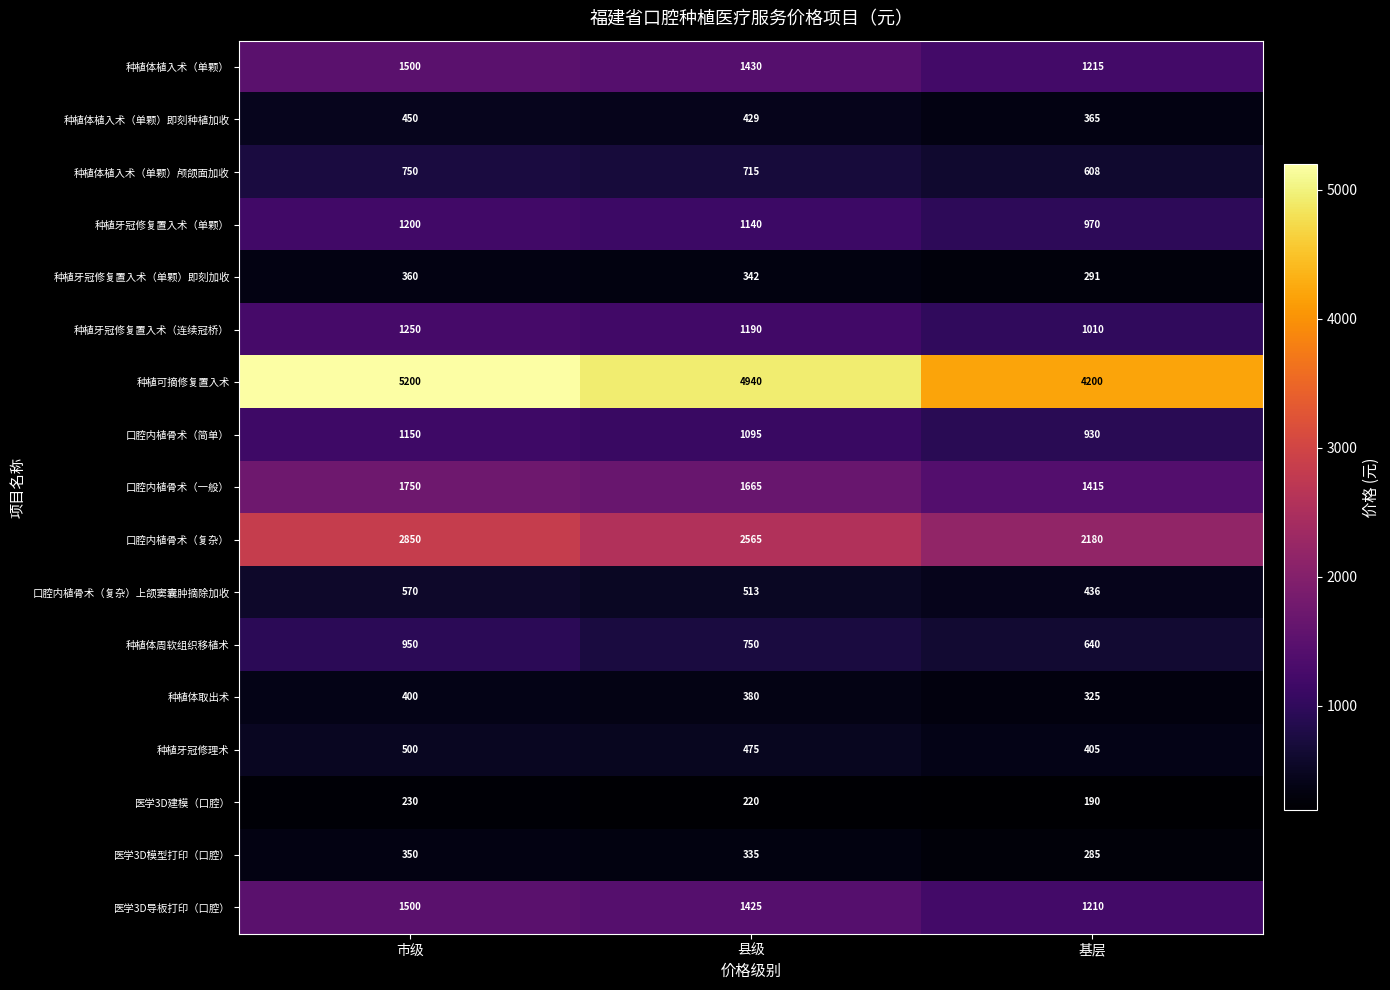

Which series changed the most between 县级 and 基层?

种植可摘修复置入术